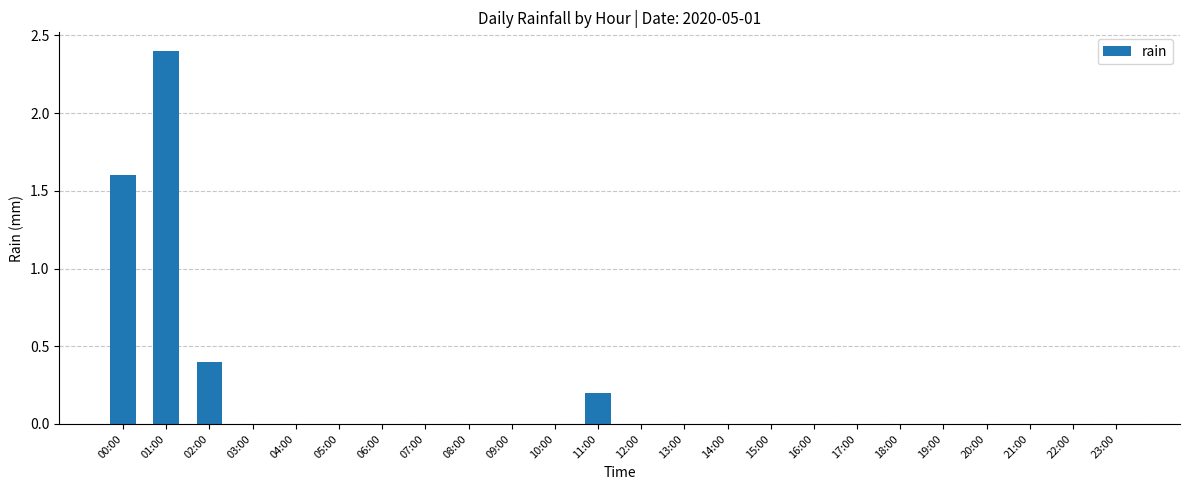

The value at 04:00 is 1.6. True or false?

False